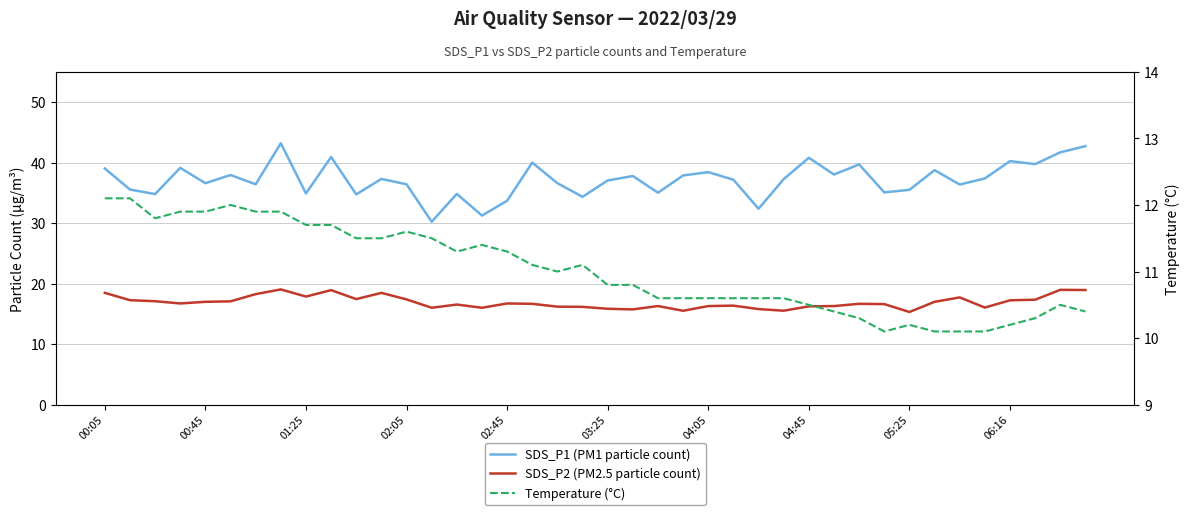

Rank the series at 00:05 from highest to lowest value.

SDS_P1 (PM1 particle count), SDS_P2 (PM2.5 particle count), Temperature (°C)